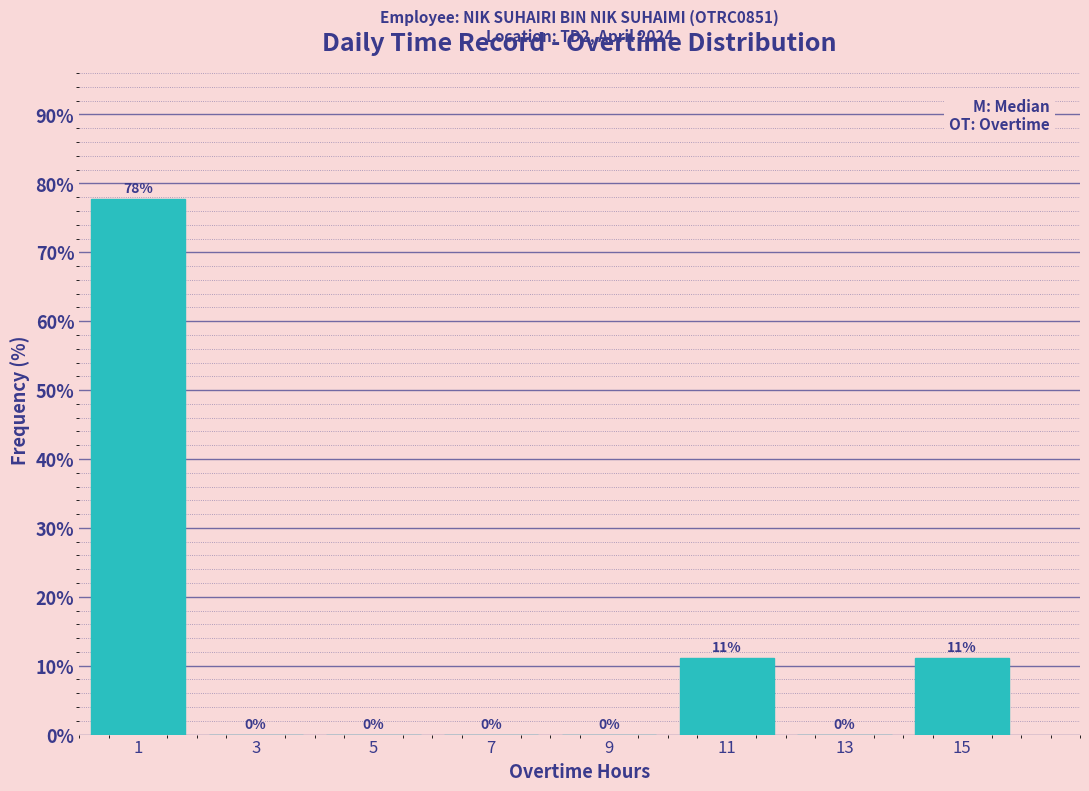

What is the sum of all values?

100.0